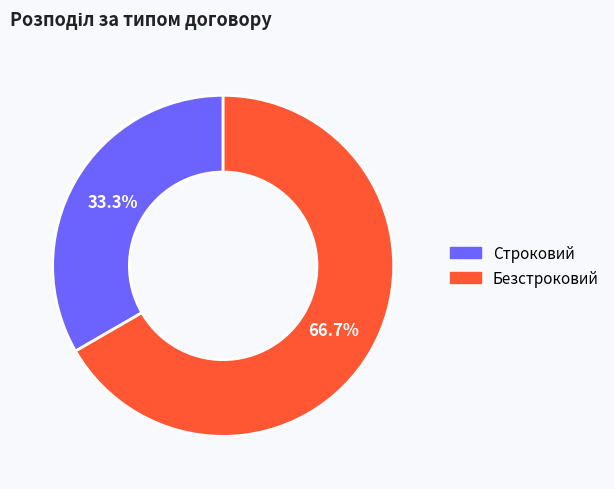

Which slice is the largest?

Безстроковий